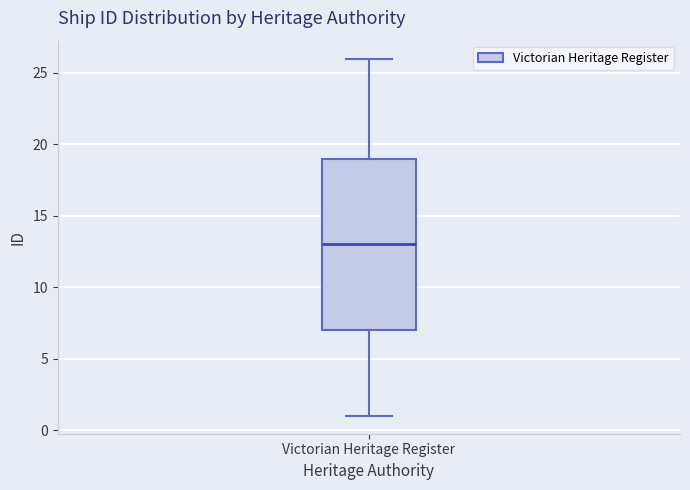

Read this box plot against the y-axis: the position of the median line, the range covered by the box, and the ends of both whiskers. The values are not printed on the chart, so give them approximately, as read against the axis.

median 13, box 7 to 19, whiskers 1 to 26